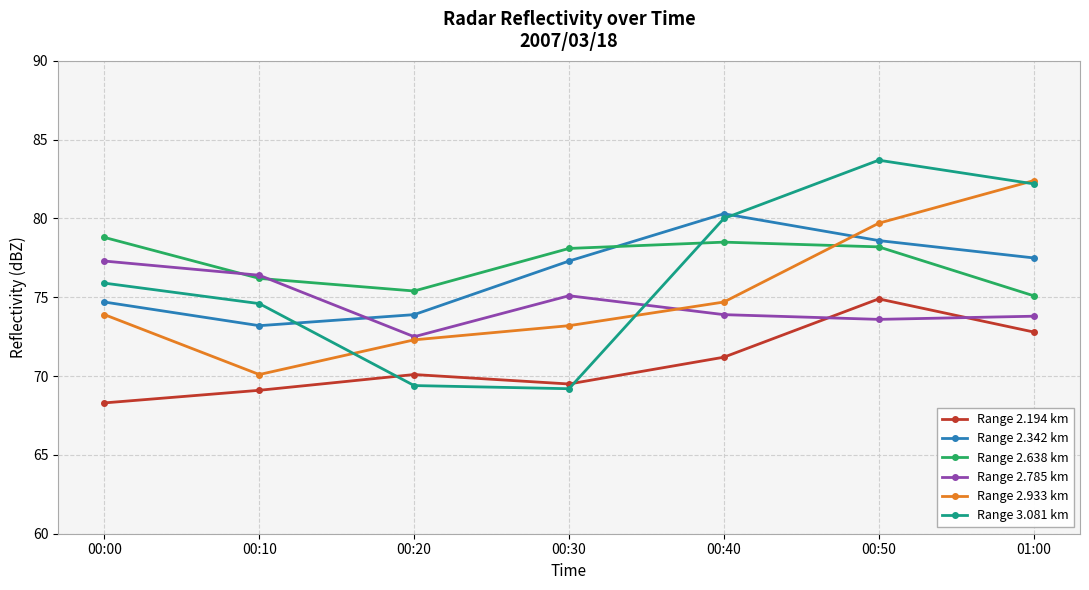

What position from the left is 00:40?

5